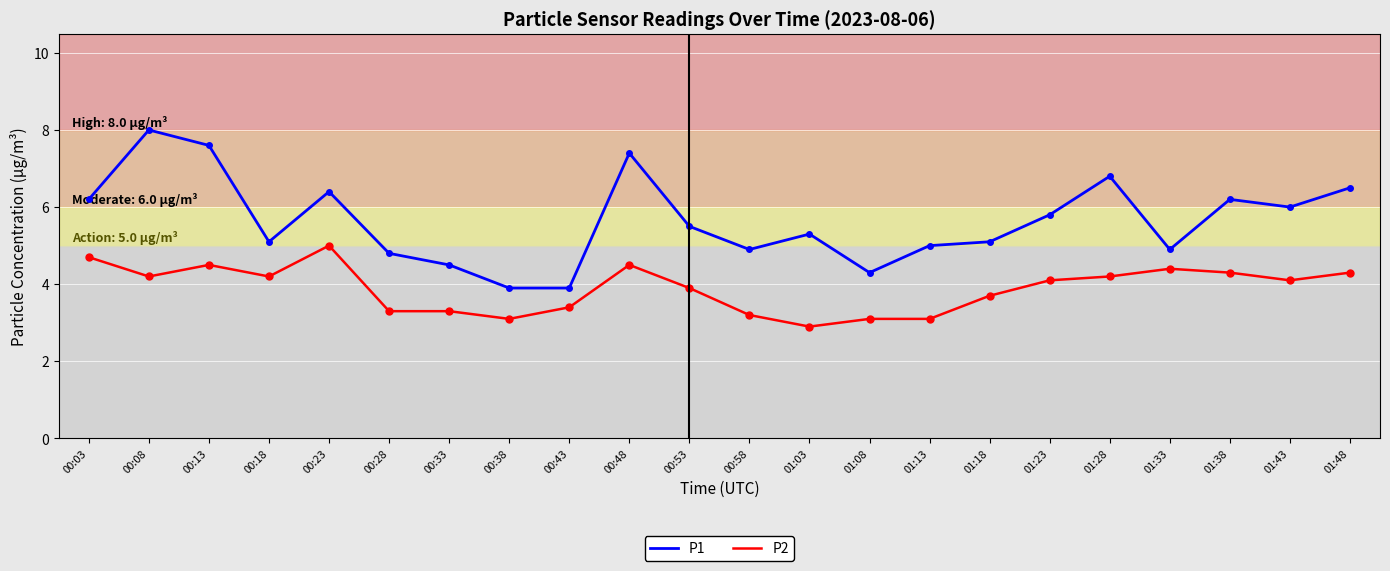

At which category does P1 reach its first local peak?

00:08